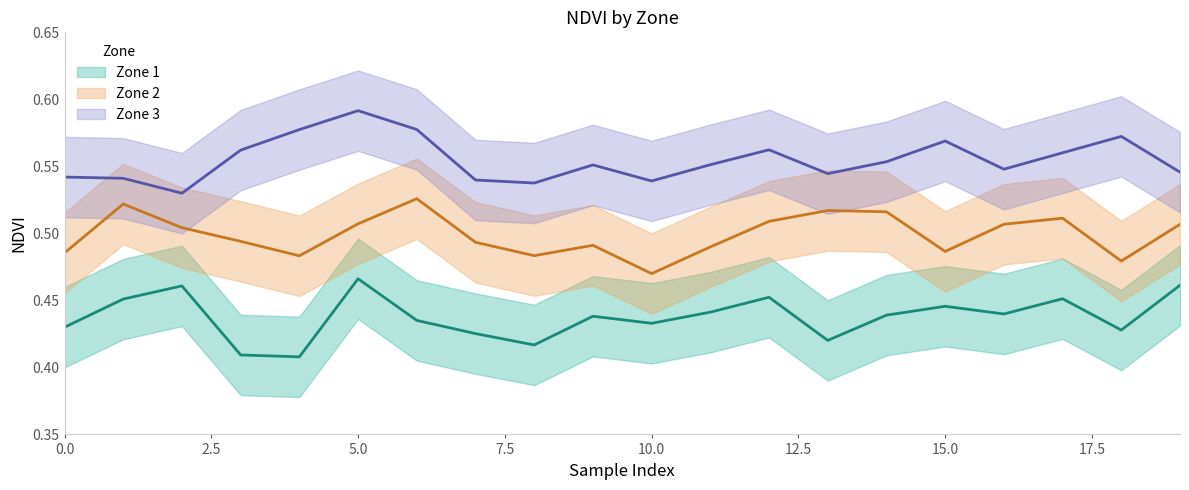

True or false: zone_2_ndvi and zone_3_ndvi intersect in this chart.

False